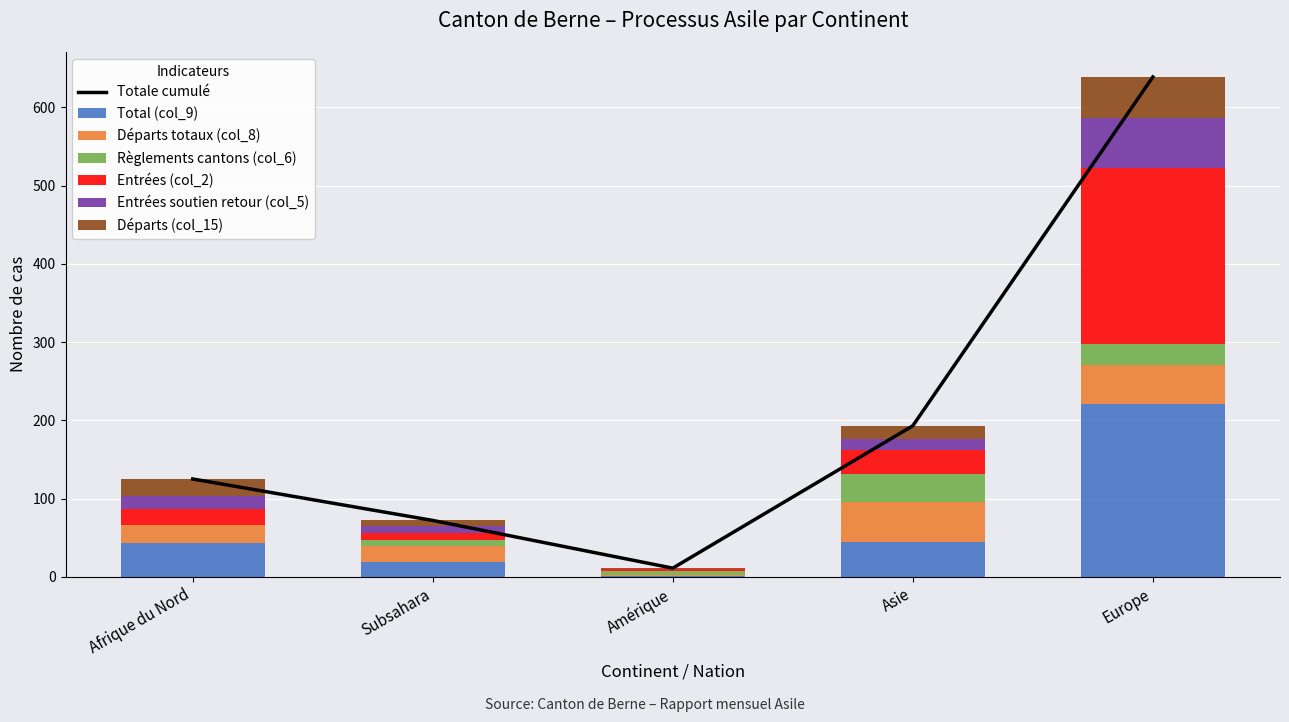

Rank the series at Amérique from highest to lowest value.

Règlements cantons (col_6), Entrées (col_2), Total (col_9), Départs totaux (col_8), Départs (col_15), Entrées soutien retour (col_5)